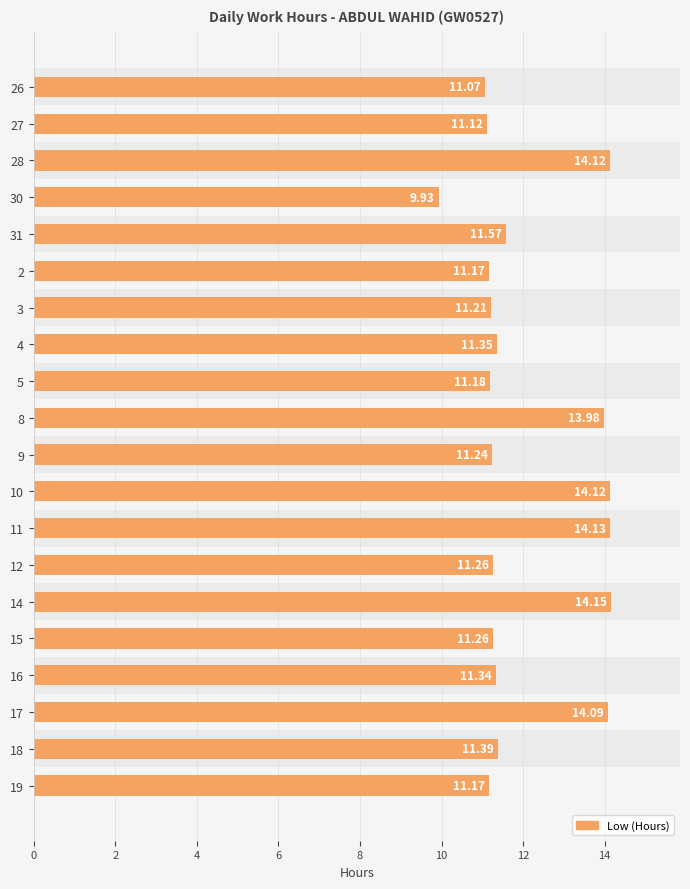

At which category does the chart reach its peak across all series?

14